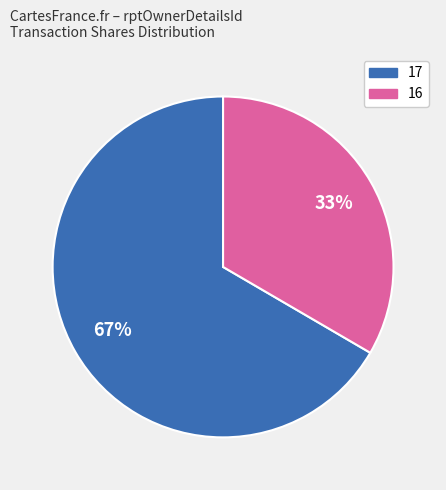

Is it true that 17 is 67% of the pie?

True